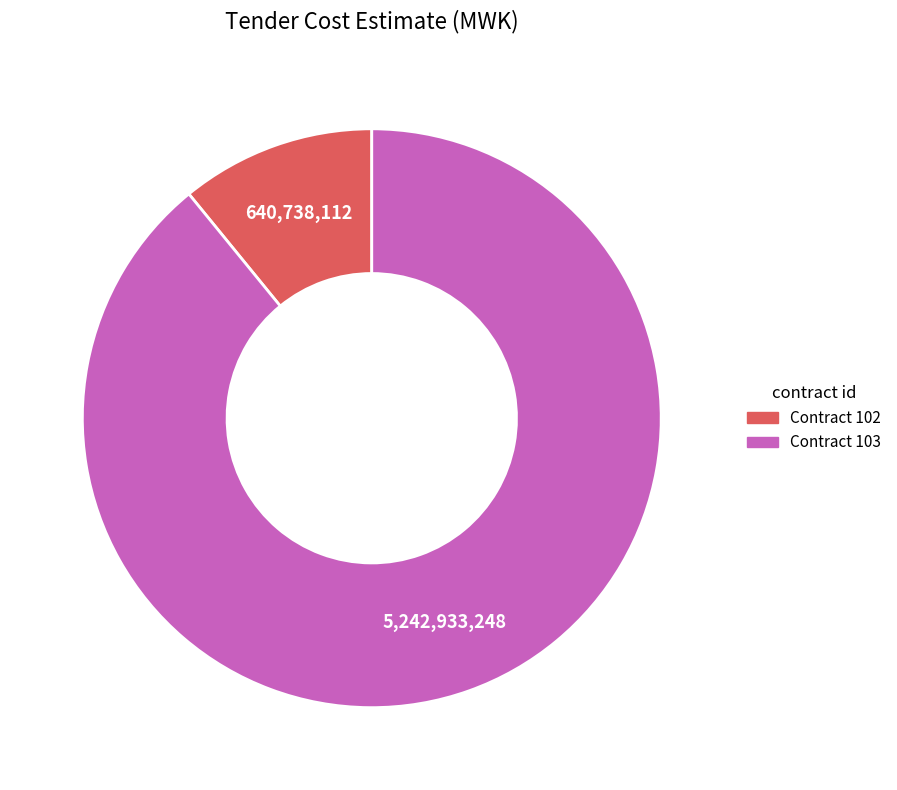

Is there any slice that represents more than half of the pie?

Yes